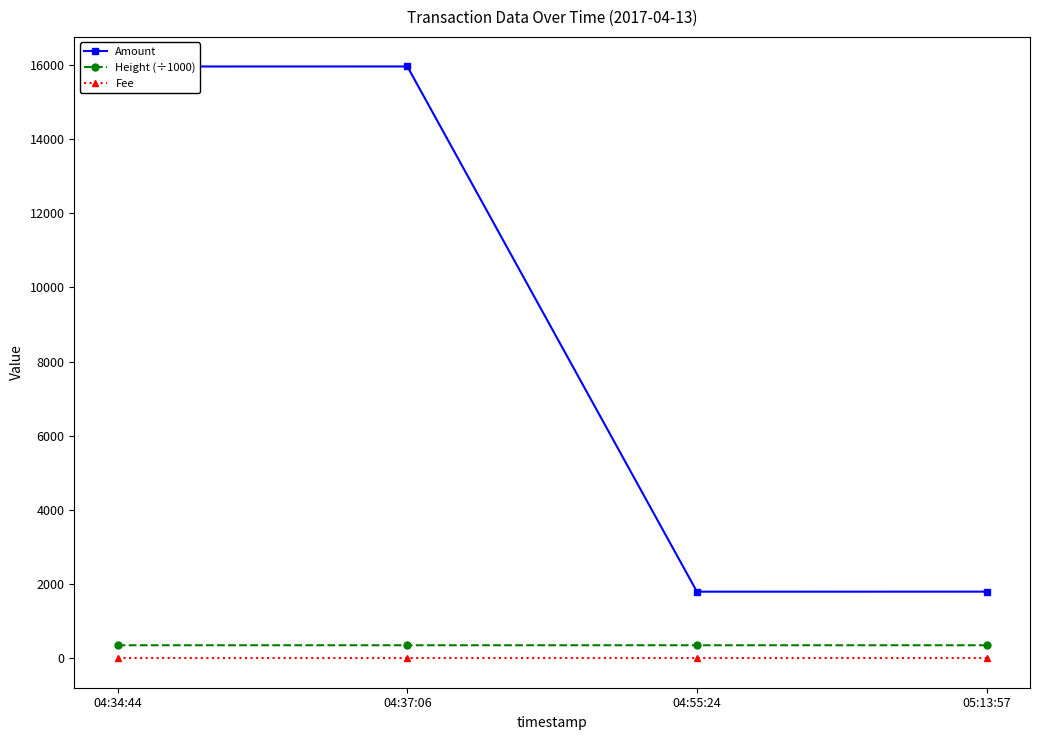

What is the minimum value shown in the chart?

1.0